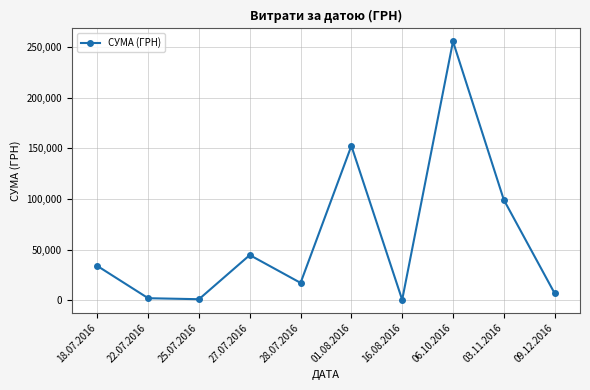

How many lines are shown in the chart?

1